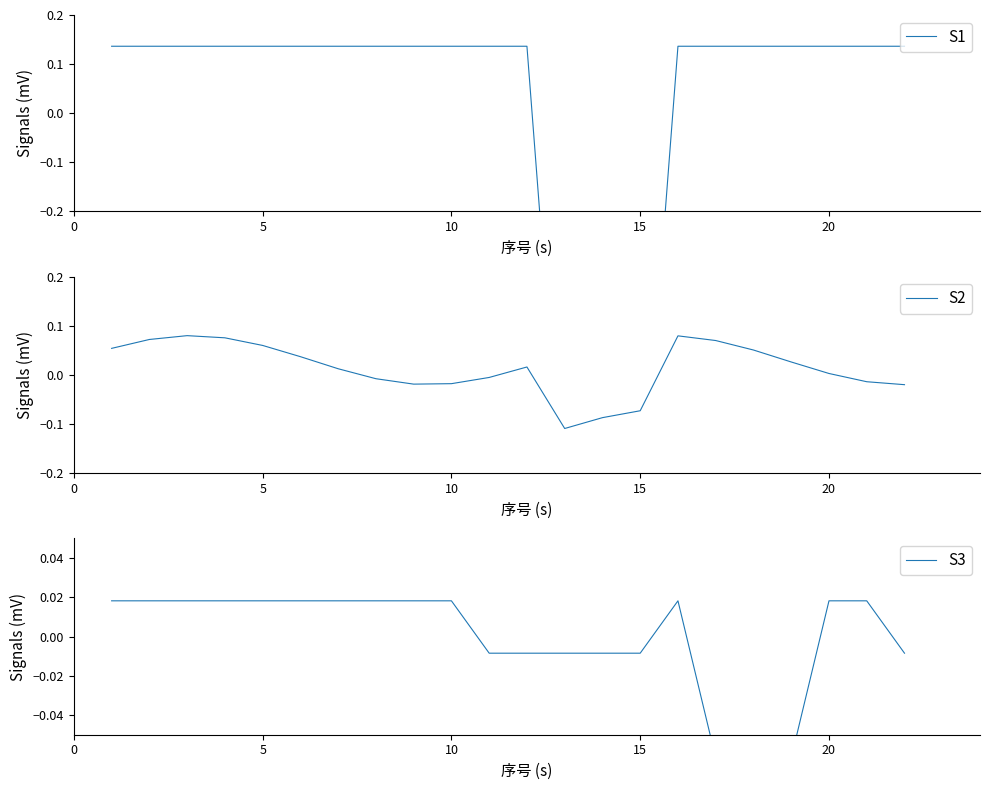

Is this an area chart (filled region under the line)?

No